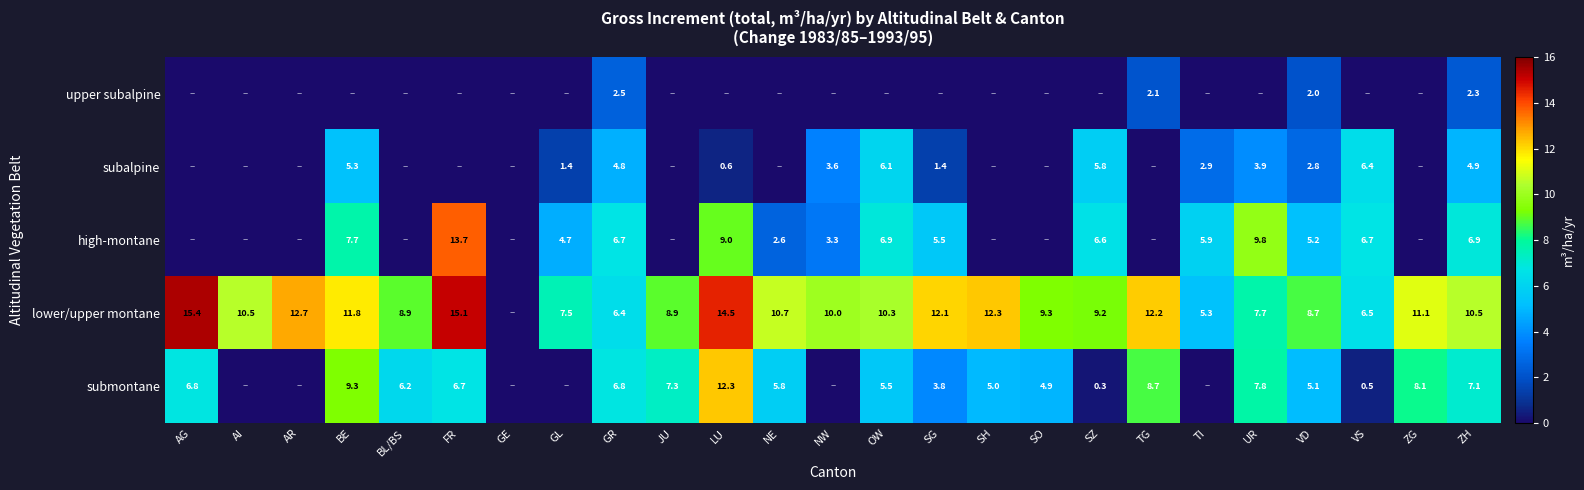

The subalpine series shows 4.8 at GR. True or false?

True